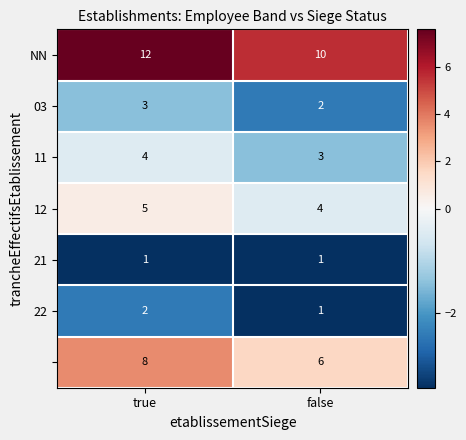

What is the minimum value shown in the chart?

1